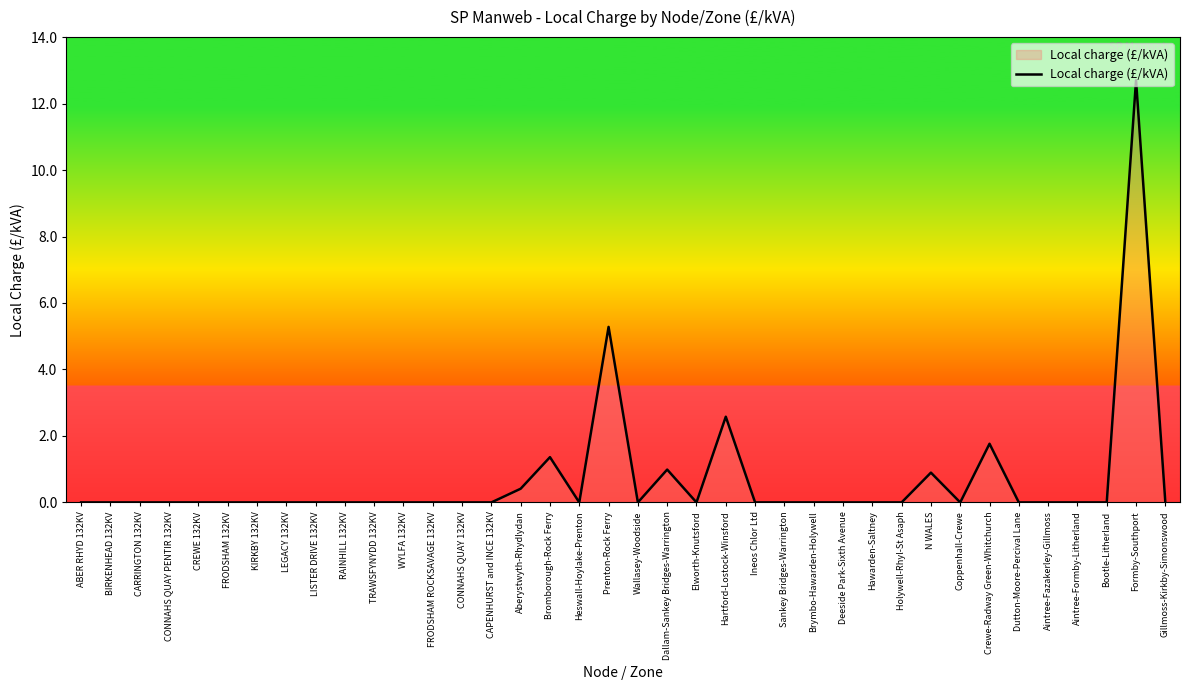

Reading right to left, extract all data points from this chart.

Gillmoss-Kirkby-Simonswood=0.0	Formby-Southport=12.7	Bootle-Litherland=0.0	Aintree-Formby-Litherland=0.0	Aintree-Fazakerley-Gillmoss=0.0	Dutton-Moore-Percival Lane=0.0	Crewe-Radway Green-Whitchurch=1.8	Coppenhall-Crewe=0.0	N WALES=0.9	Holywell-Rhyl-St Asaph=0.0	Hawarden-Saltney=0.0	Deeside Park-Sixth Avenue=0.0	Brymbo-Hawarden-Holywell=0.0	Sankey Bridges-Warrington=0.0	Ineos Chlor Ltd=0.0	Hartford-Lostock-Winsford=2.6	Elworth-Knutsford=0.0	Dallam-Sankey Bridges-Warrington=1.0	Wallasey-Woodside=0.0	Prenton-Rock Ferry=5.3	Heswall-Hoylake-Prenton=0.0	Bromborough-Rock Ferry=1.4	Aberystwyth-Rhydlydan=0.4	CAPENHURST and INCE 132KV=0.0	CONNAHS QUAY 132KV=0.0	FRODSHAM ROCKSAVAGE 132KV=0.0	WYLFA 132KV=0.0	TRAWSFYNYDD 132KV=0.0	RAINHILL 132KV=0.0	LISTER DRIVE 132KV=0.0	LEGACY 132KV=0.0	KIRKBY 132KV=0.0	FRODSHAM 132KV=0.0	CREWE 132KV=0.0	CONNAHS QUAY PENTIR 132KV=0.0	CARRINGTON 132KV=0.0	BIRKENHEAD 132KV=0.0	ABER RHYD 132KV=0.0